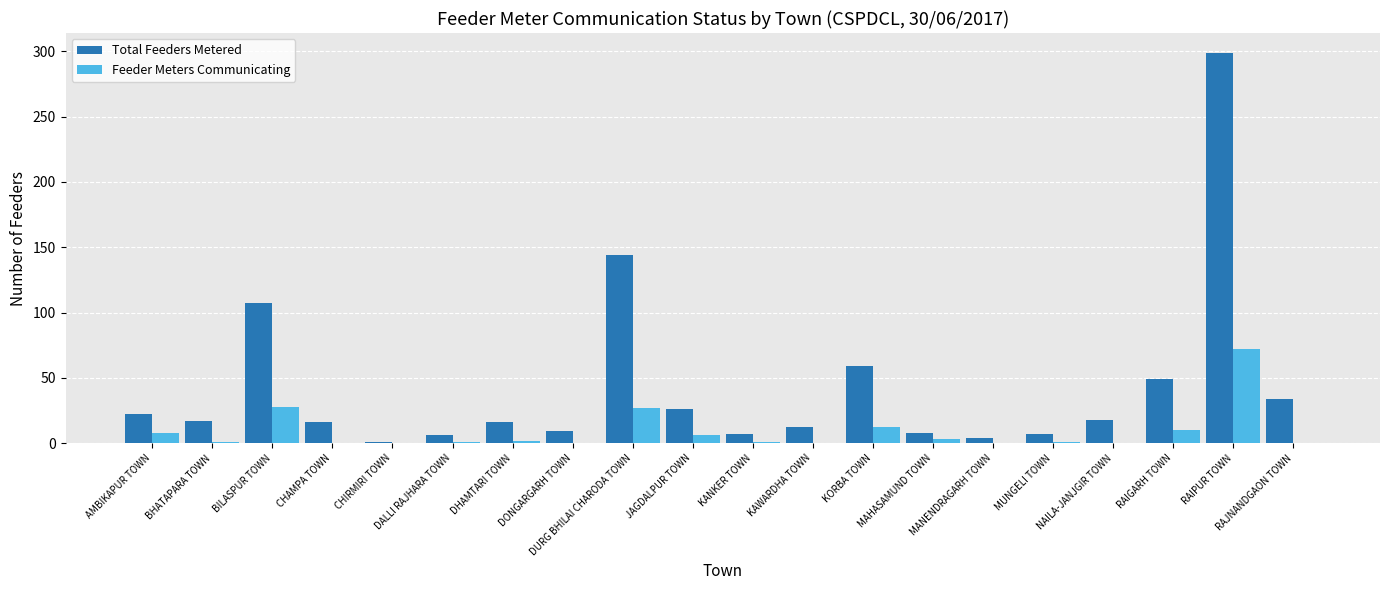

Which series has the largest total across all categories?

Total Feeders Metered